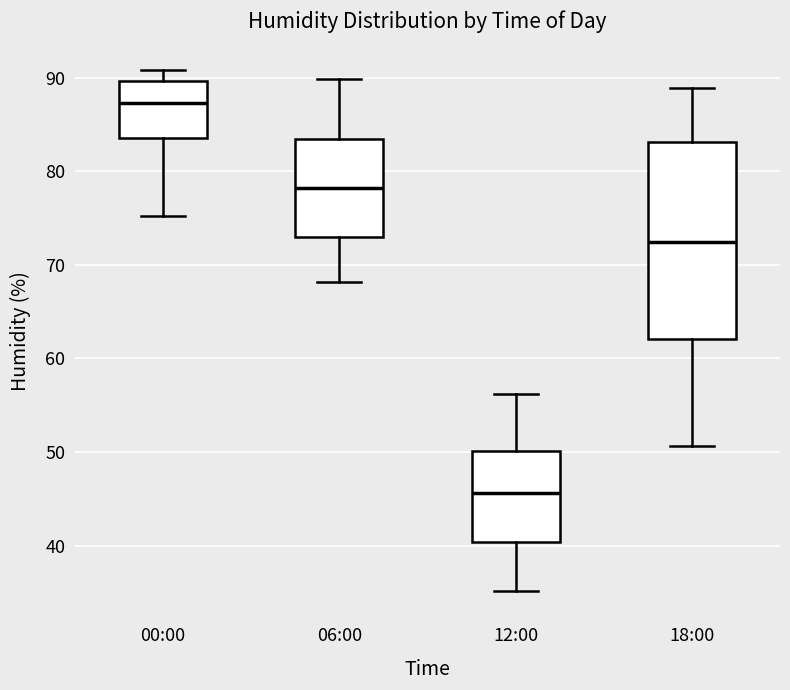

Which box's median line is the lowest?

12:00